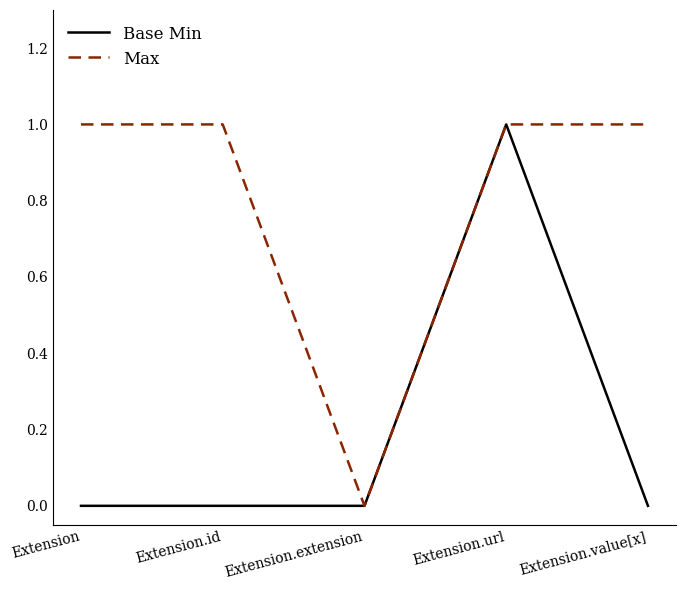

At which category is the sum across all series the highest?

Extension.url